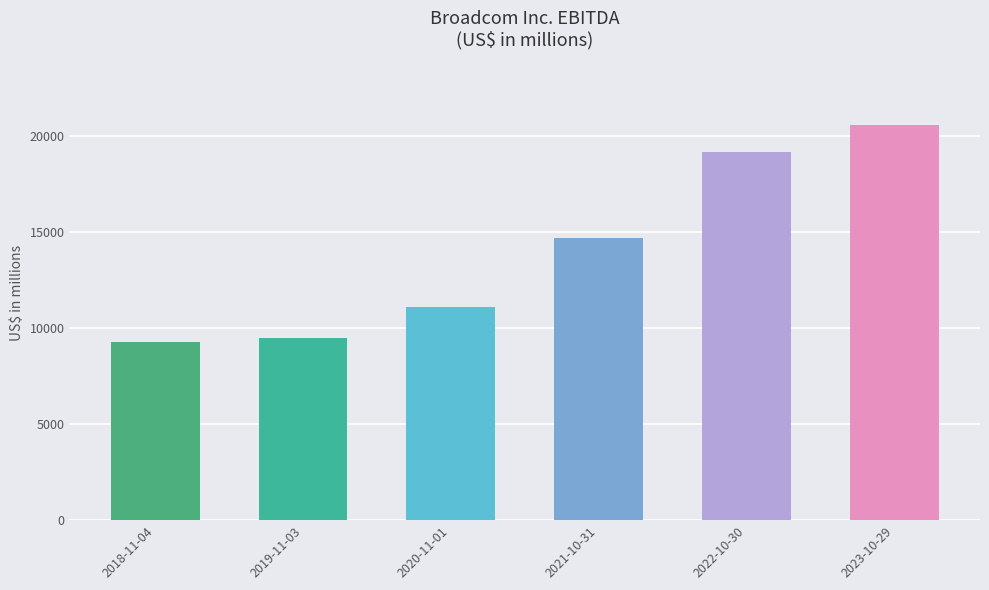

Reading right to left, transcribe all the data shown in this chart.

20554	19155	14691	11125	9478	9254